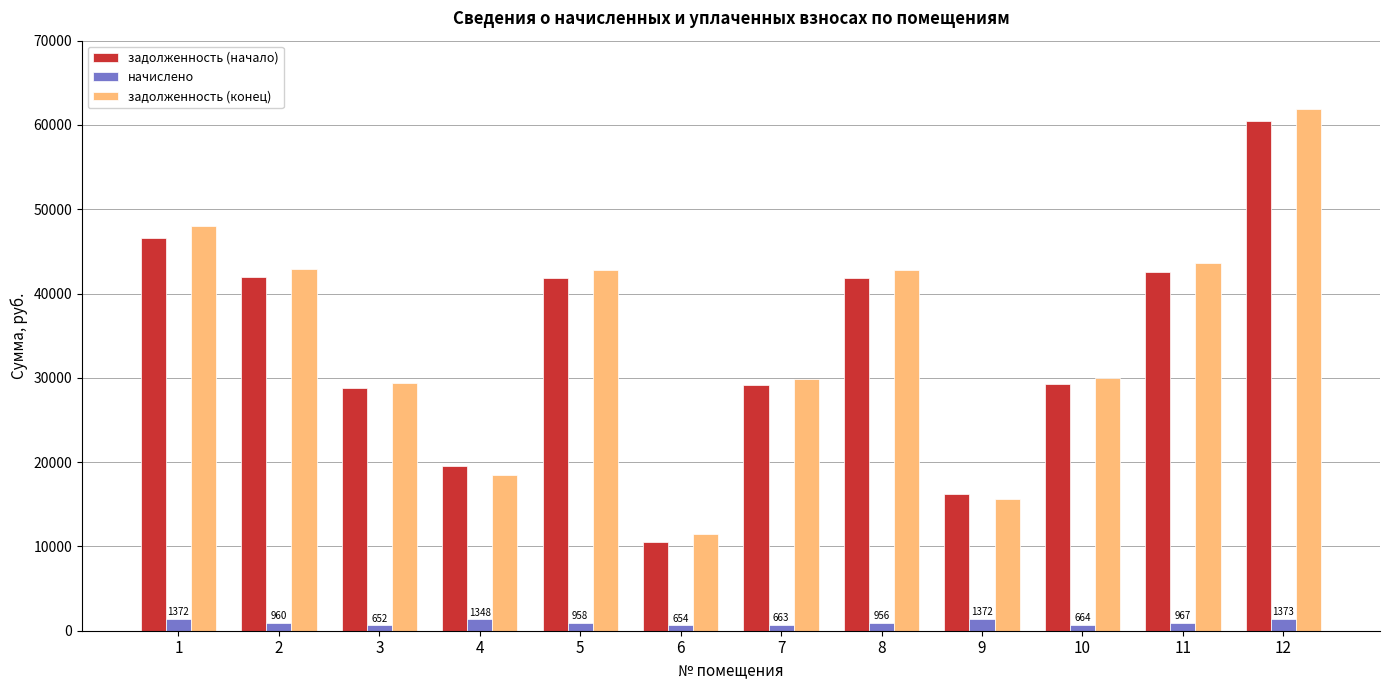

What is the total value across all series at 12?

123761.9